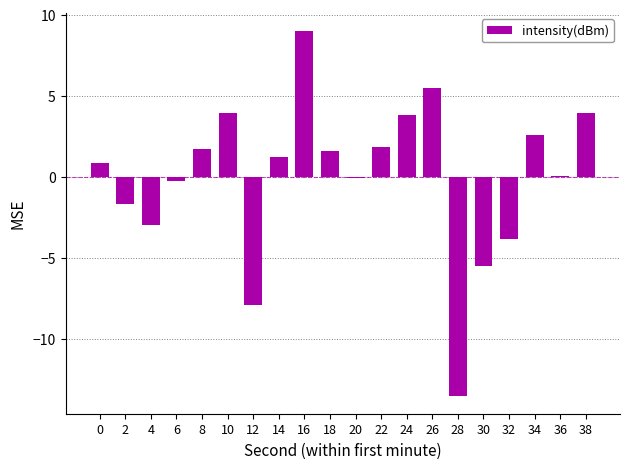

Which label corresponds to the largest value in the chart?

16